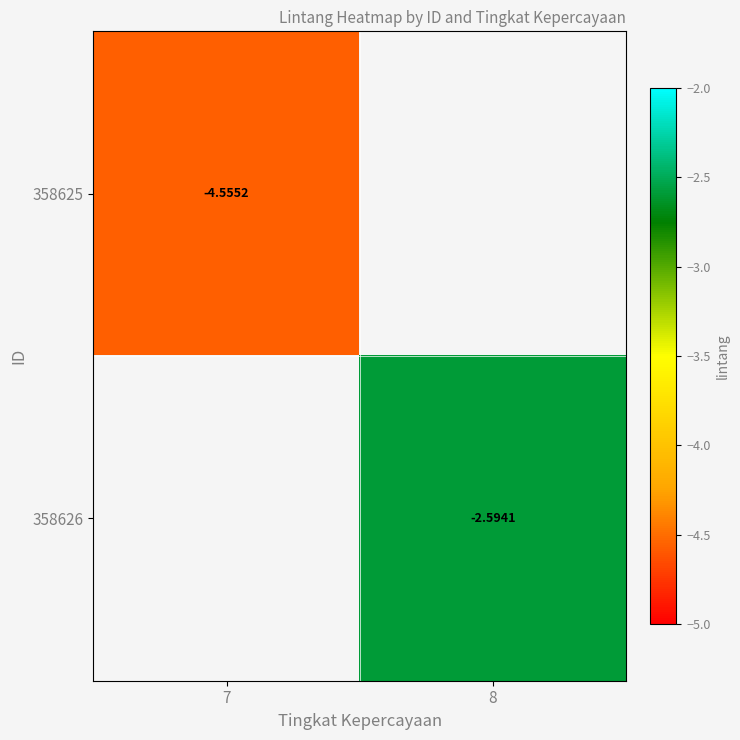

Rank the series by their maximum value, from lowest to highest.

358625, 358626